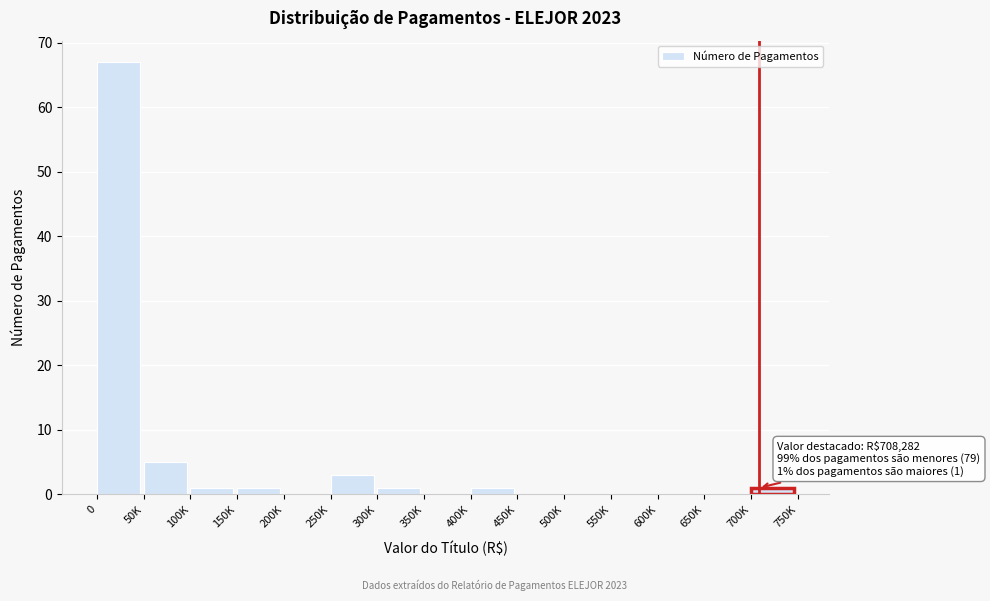

Reading left to right, extract all data points from this chart.

0=67	50K=5	100K=1	150K=1	200K=0	250K=3	300K=1	350K=0	400K=1	450K=0	500K=0	550K=0	600K=0	650K=0	700K=1